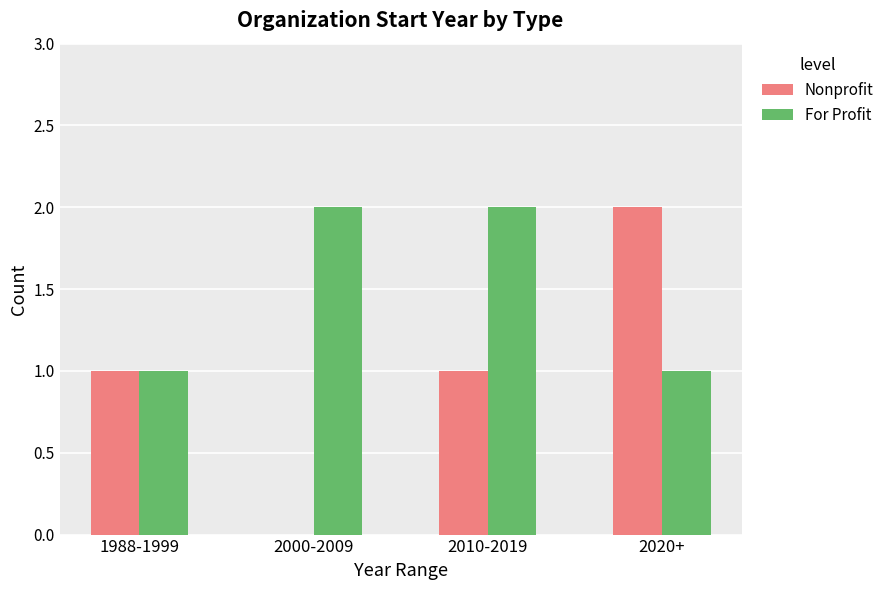

Reading right to left, transcribe all the data shown in this chart.

Nonprofit: 2020+=2	2010-2019=1	2000-2009=0	1988-1999=1
For Profit: 2020+=1	2010-2019=2	2000-2009=2	1988-1999=1